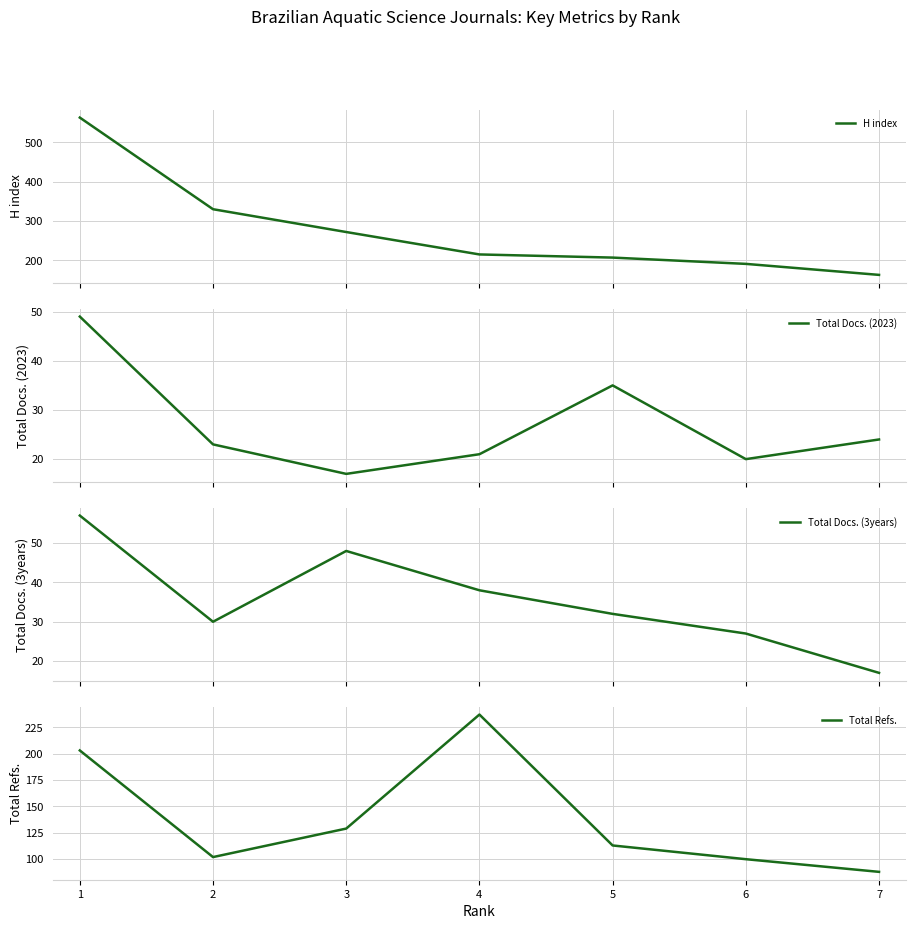

Count the number of categories in the chart.

7